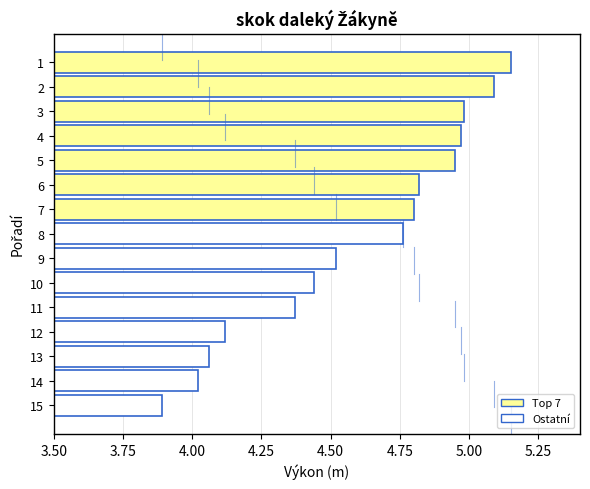

Is it true that the value at 6 is 4.8?

True